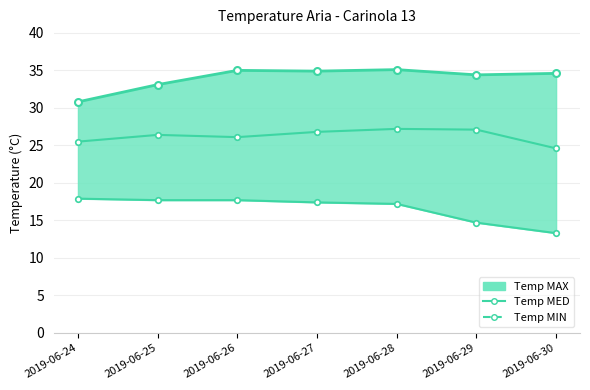

What is the value of the Temp MIN point at the 2nd from the left?

17.7